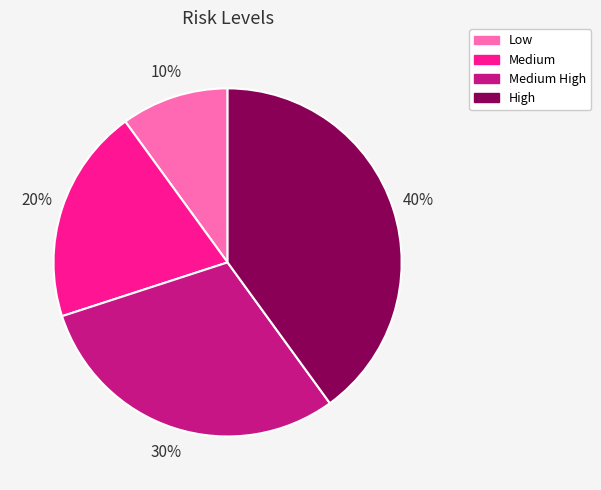

To the nearest percent, what portion does Medium represent?

20%